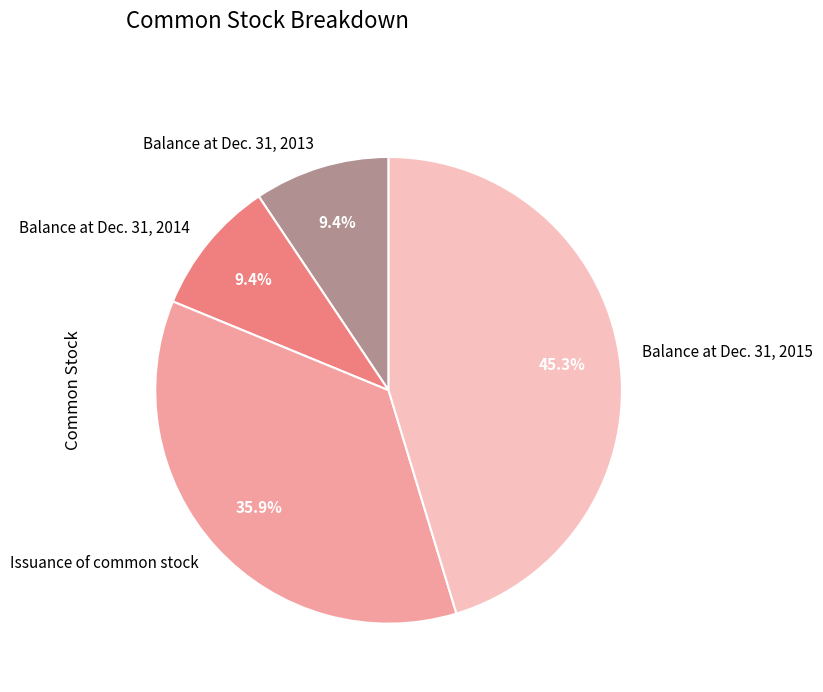

What is the ratio of the value at Balance at Dec. 31, 2013 to the value at Balance at Dec. 31, 2014?

1.0